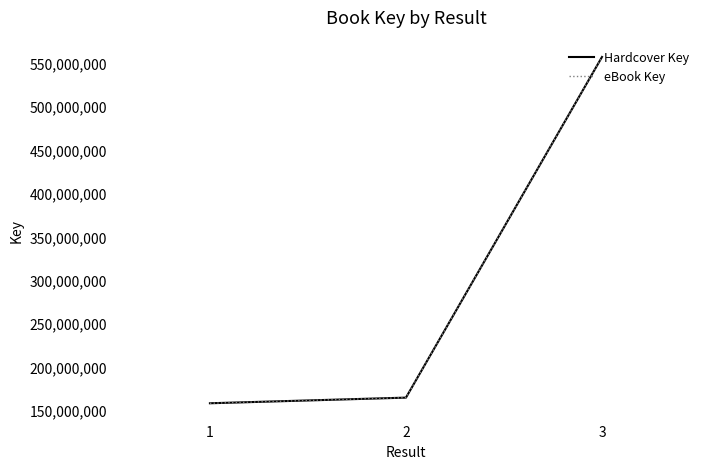

Between 1 and 3, which is larger?

3